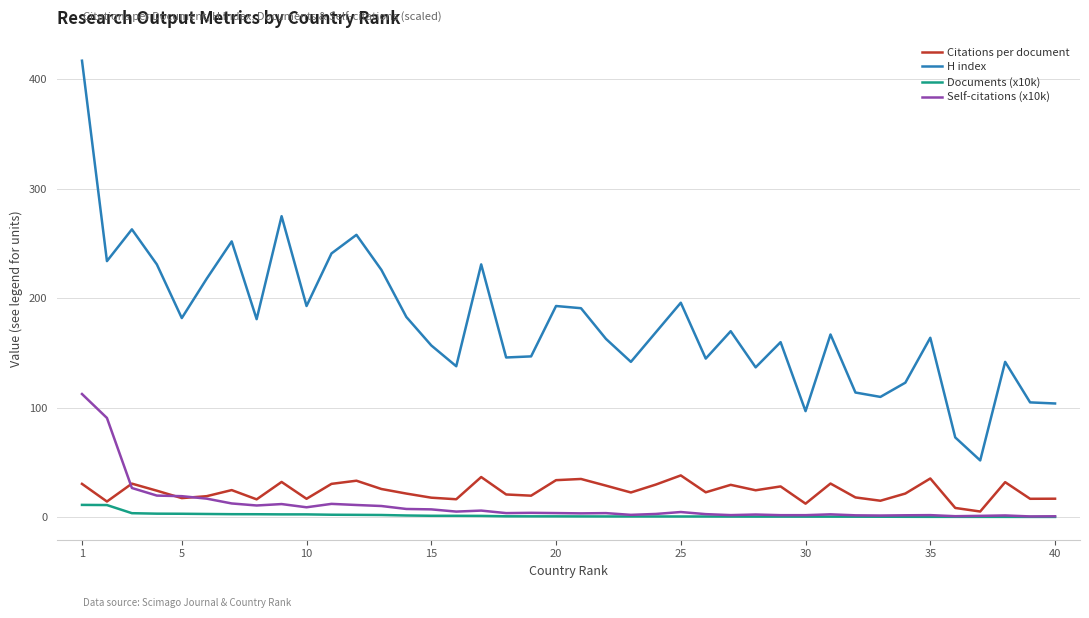

True or false: Self-citations (x10k) and H index cross at least once.

False